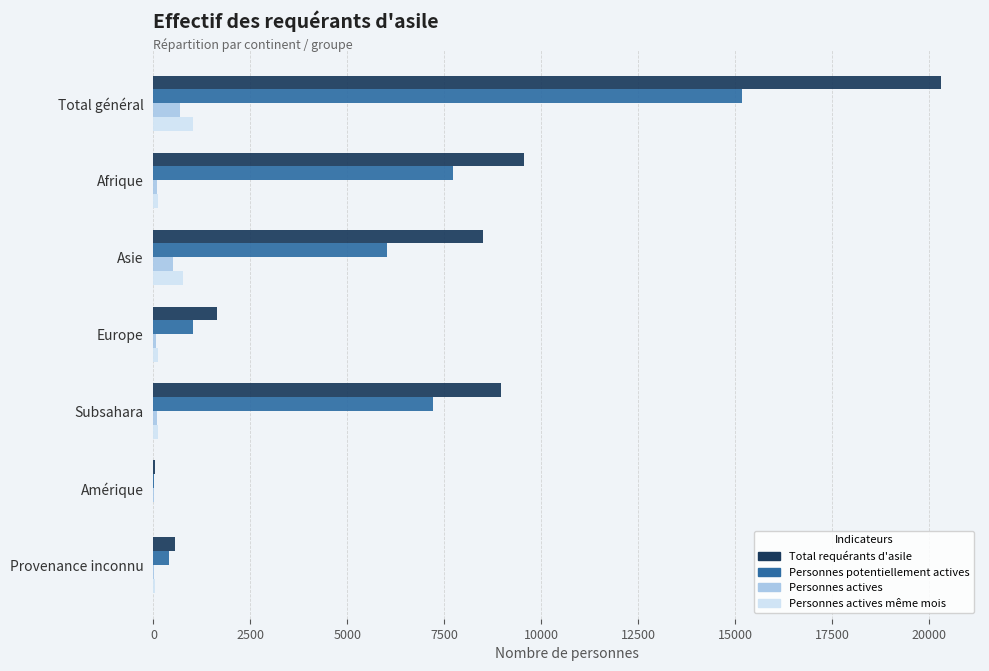

Between Total général and Europe, which series saw the biggest shift?

Total requérants d'asile